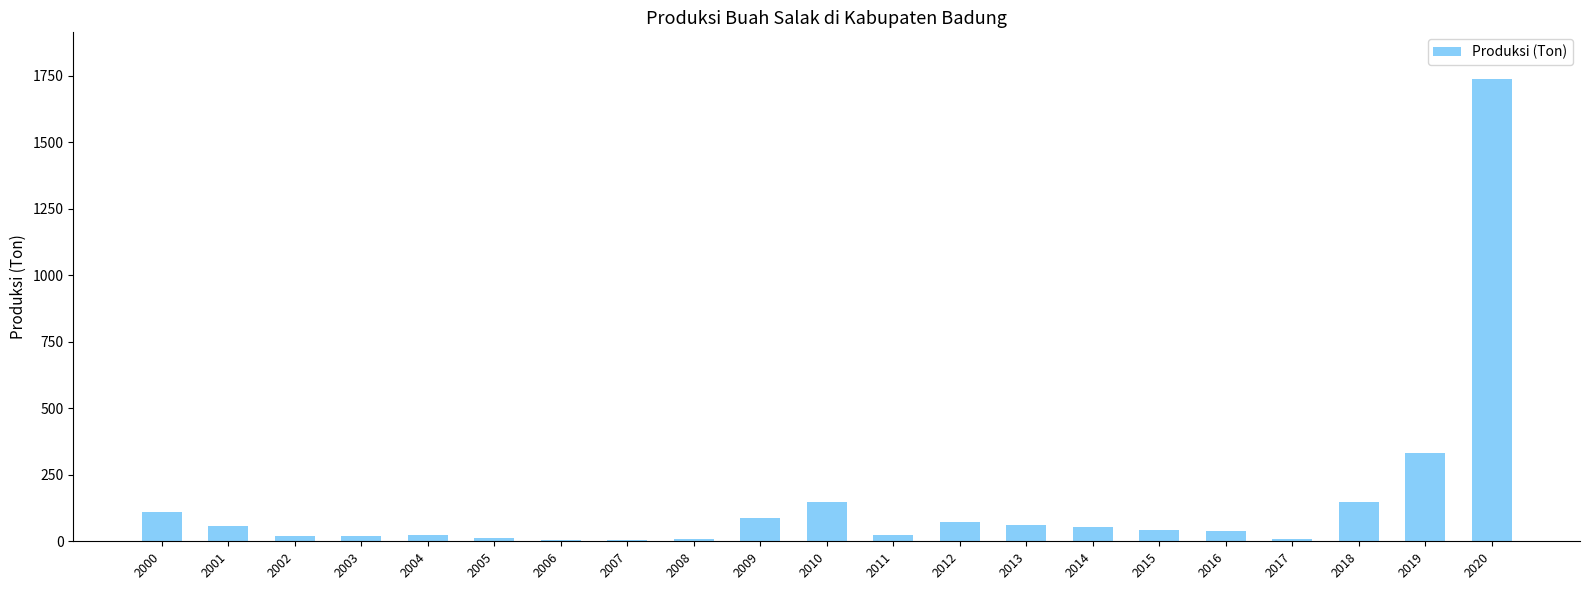

The chart shows a value of 88 at 2009. True or false?

True